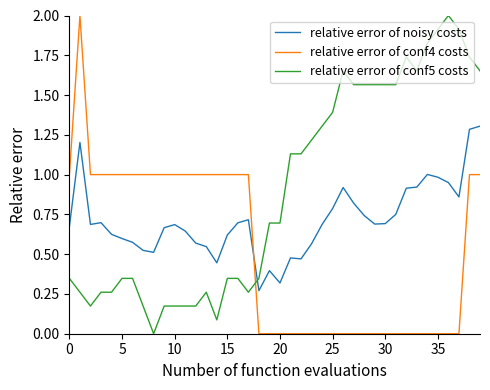

What are all the series names shown in the legend?

relative error of noisy costs, relative error of conf4 costs, relative error of conf5 costs